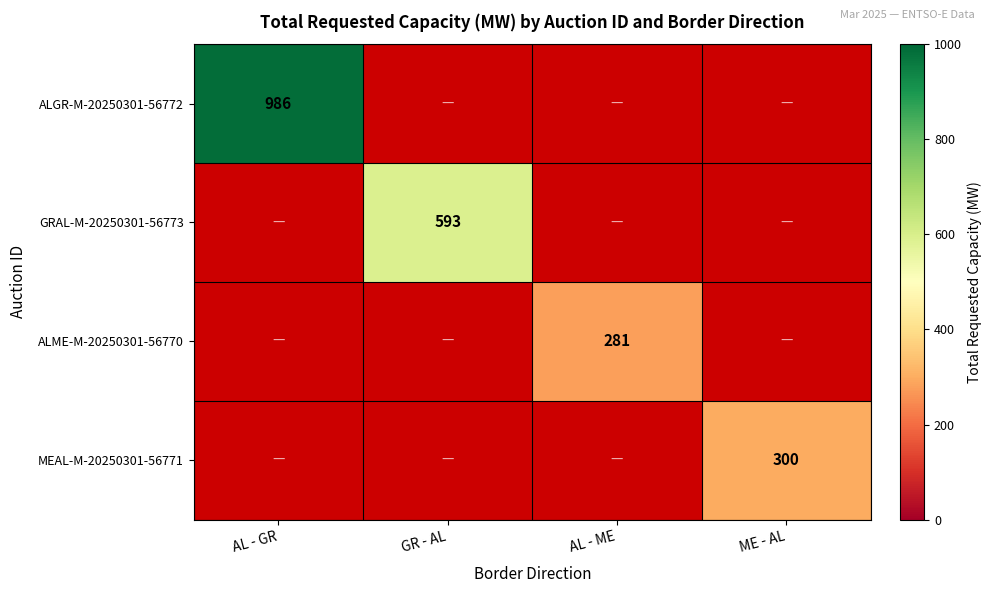

The ALGR-M-20250301-56772 series shows 1331 at AL - GR. True or false?

False